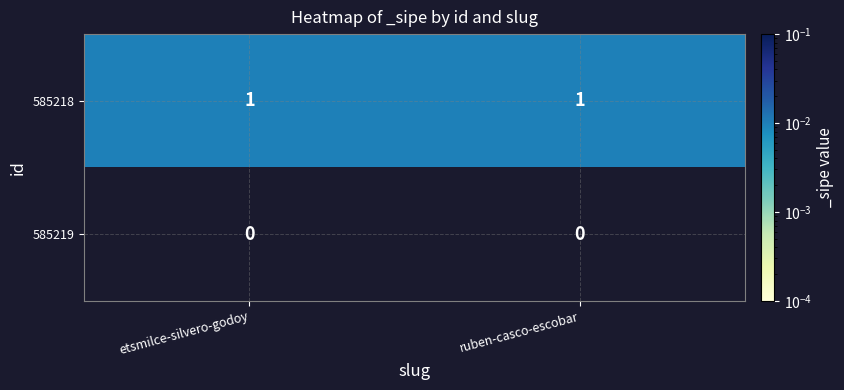

Reading right to left, what are all the values shown in this chart?

585218: 1	1
585219: 0	0